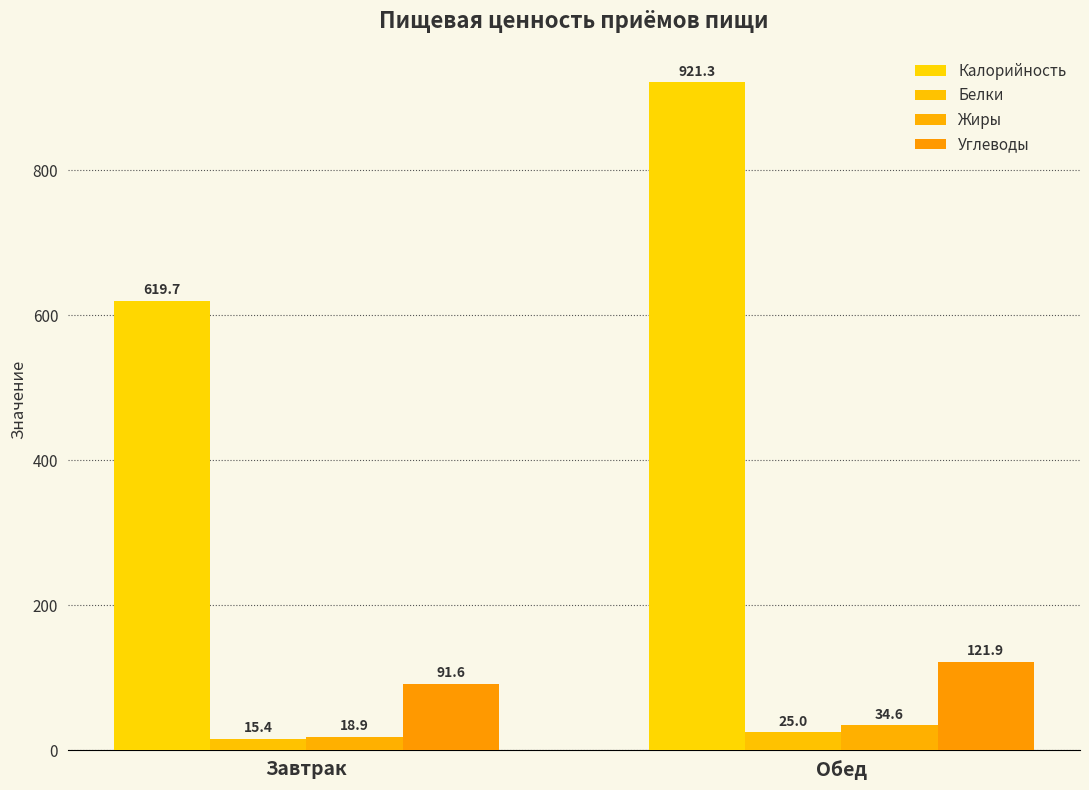

What is the value of the Жиры bar at the 1st from the left?

18.9